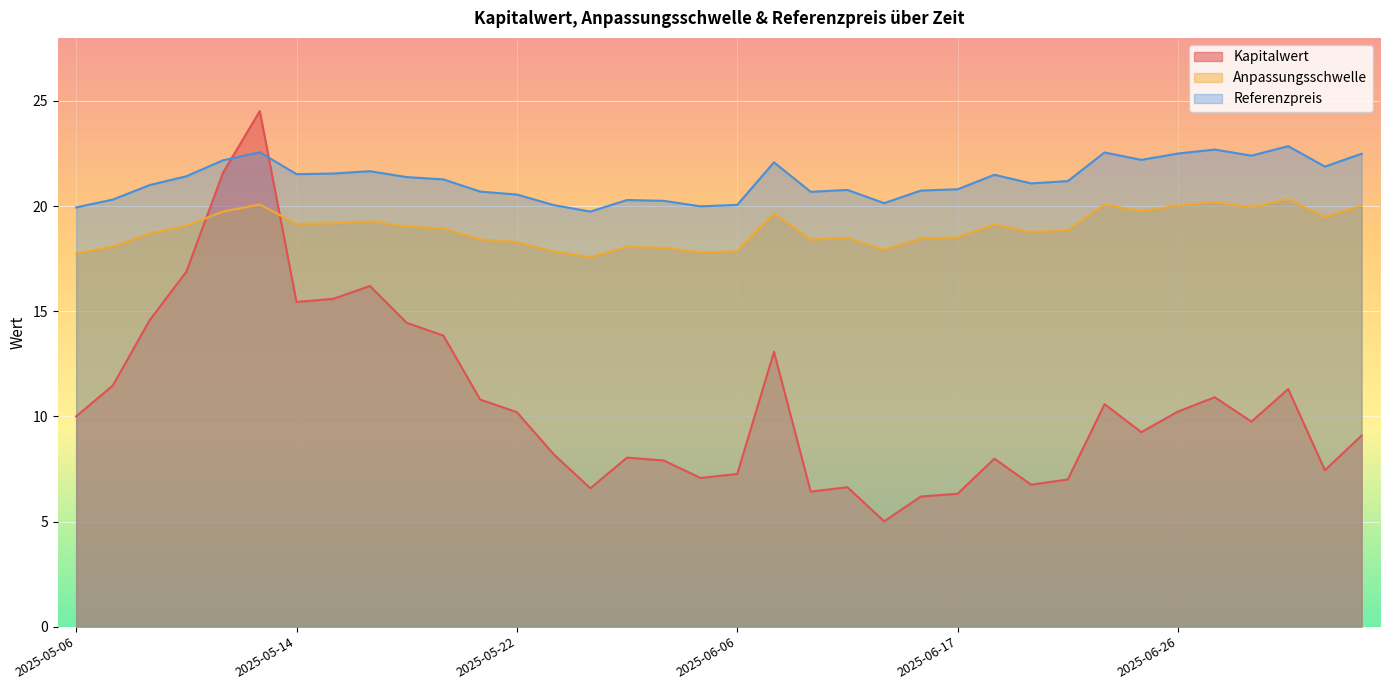

What is the sum of the Anpassungsschwelle values at 2025-06-02 and 2025-06-16?

36.0